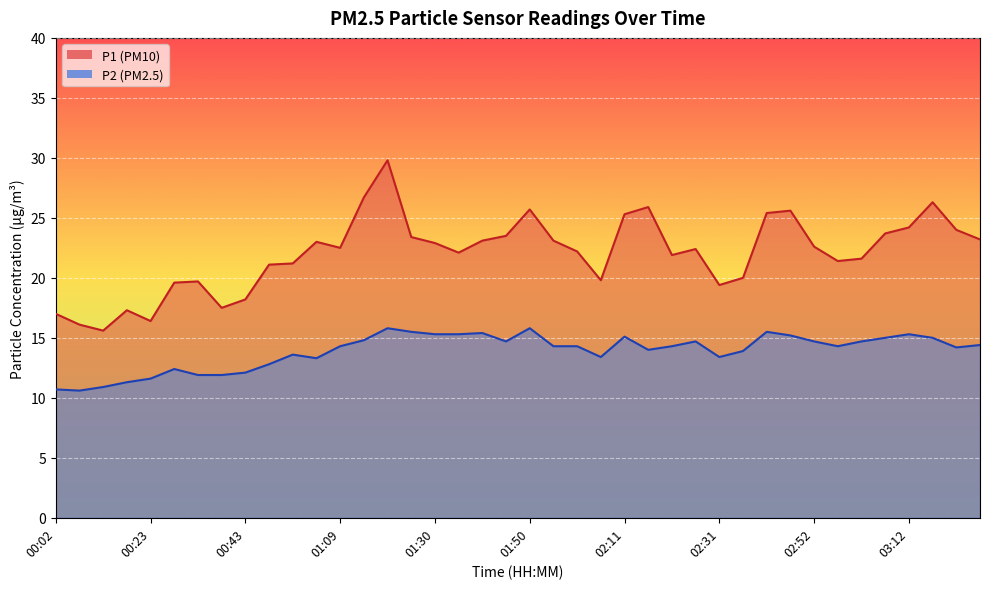

Is it true that P1 equals 21.6 at 03:02?

True